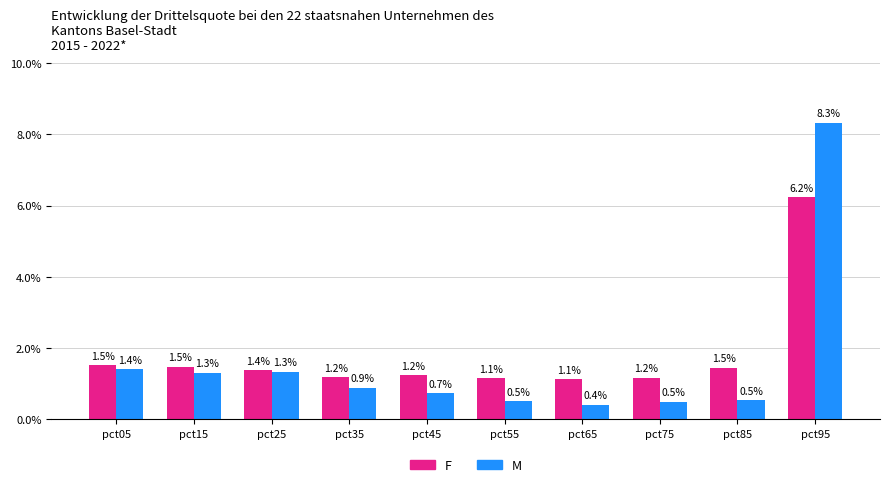

At which category is the sum across all series the highest?

pct95